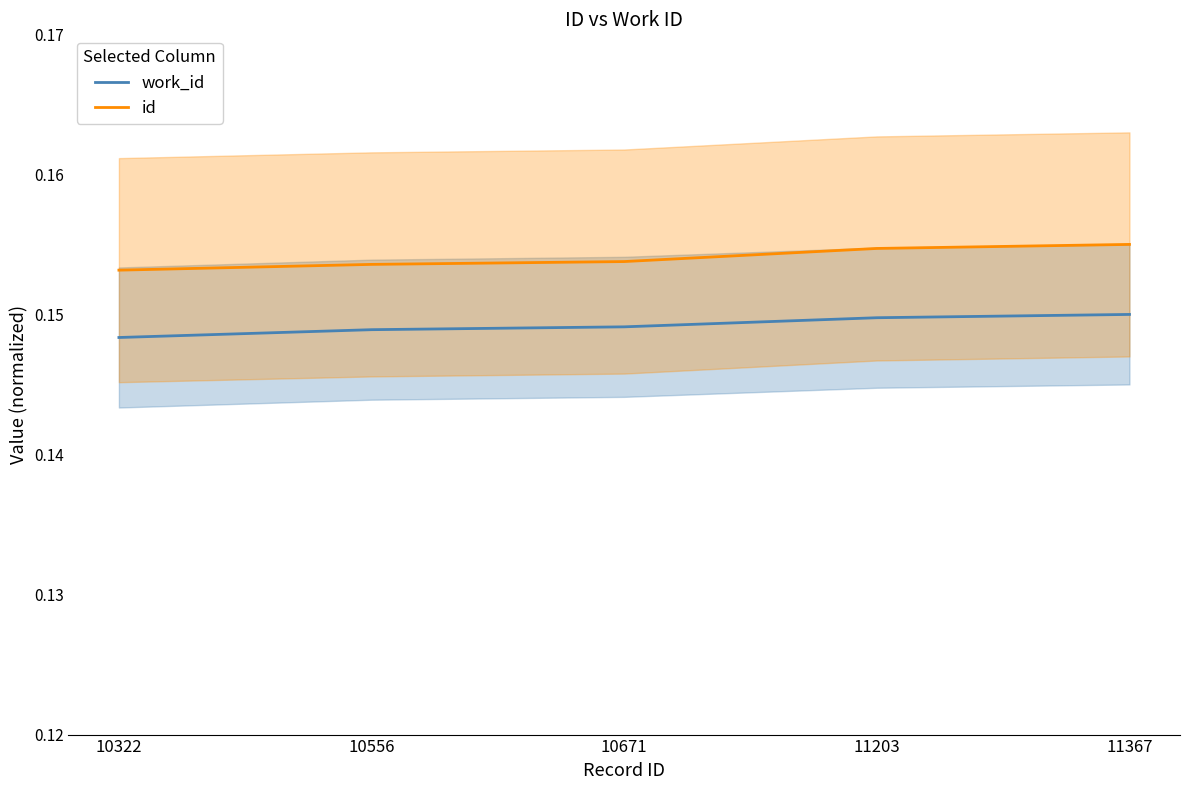

Rank the categories by id value from highest to lowest.

11367, 11203, 10671, 10556, 10322